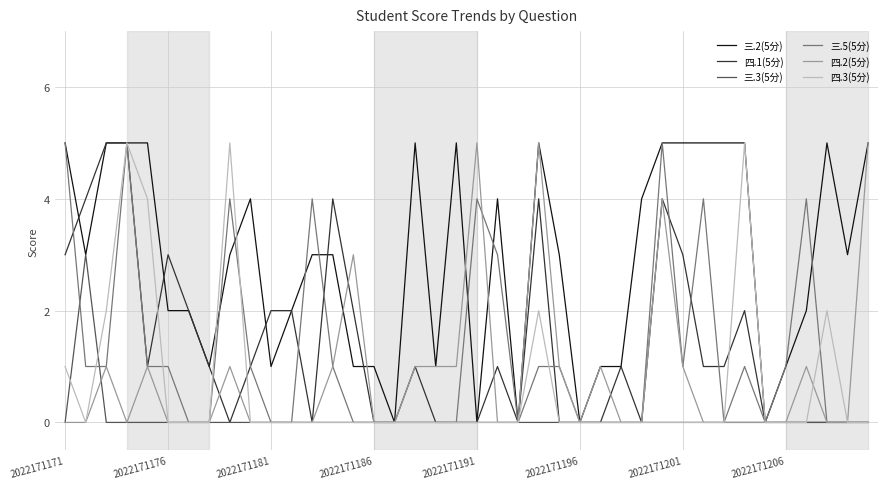

What is the maximum value shown in the chart?

5